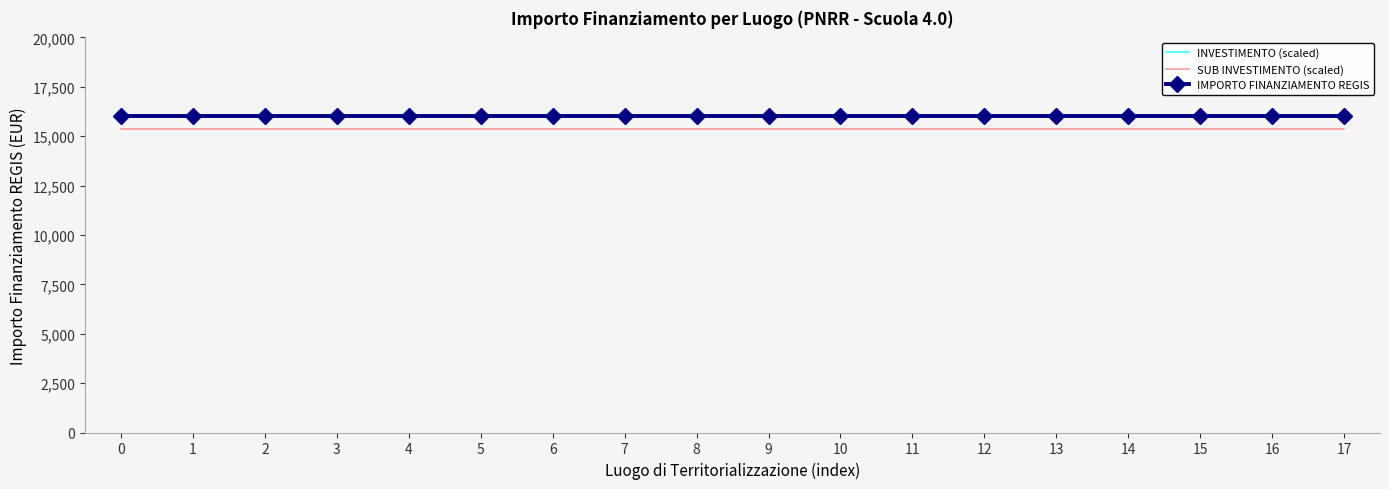

Between 9 and 16, which series saw the biggest shift?

INVESTIMENTO (scaled)